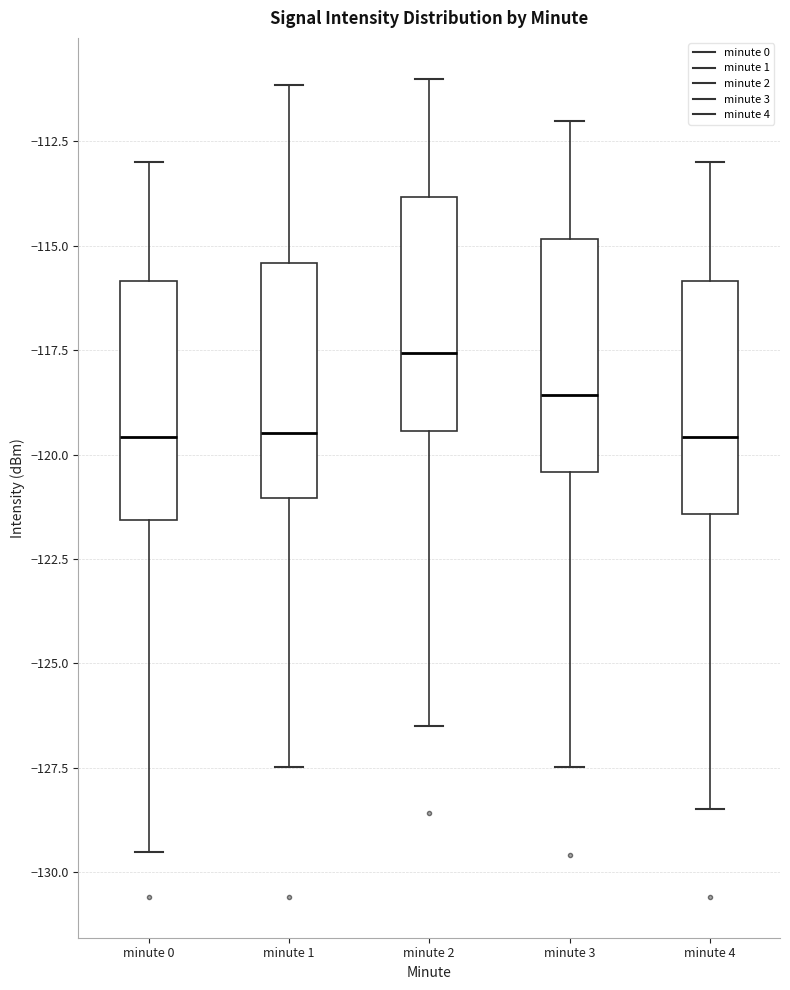

Reading left to right, transcribe this box plot: for each box, give where its median line is, the range the box spans, and where its two whiskers end, as read against the y-axis. The values are not printed on the chart, so give them approximately, as read against the axis.

minute 0: median -119.5, box -121.5 to -116.0, whiskers -129.5 to -113.0
minute 1: median -119.5, box -121.0 to -115.5, whiskers -127.5 to -111.0
minute 2: median -117.5, box -119.5 to -114.0, whiskers -126.5 to -111.0
minute 3: median -118.5, box -120.5 to -115.0, whiskers -127.5 to -112.0
minute 4: median -119.5, box -121.5 to -116.0, whiskers -128.5 to -113.0